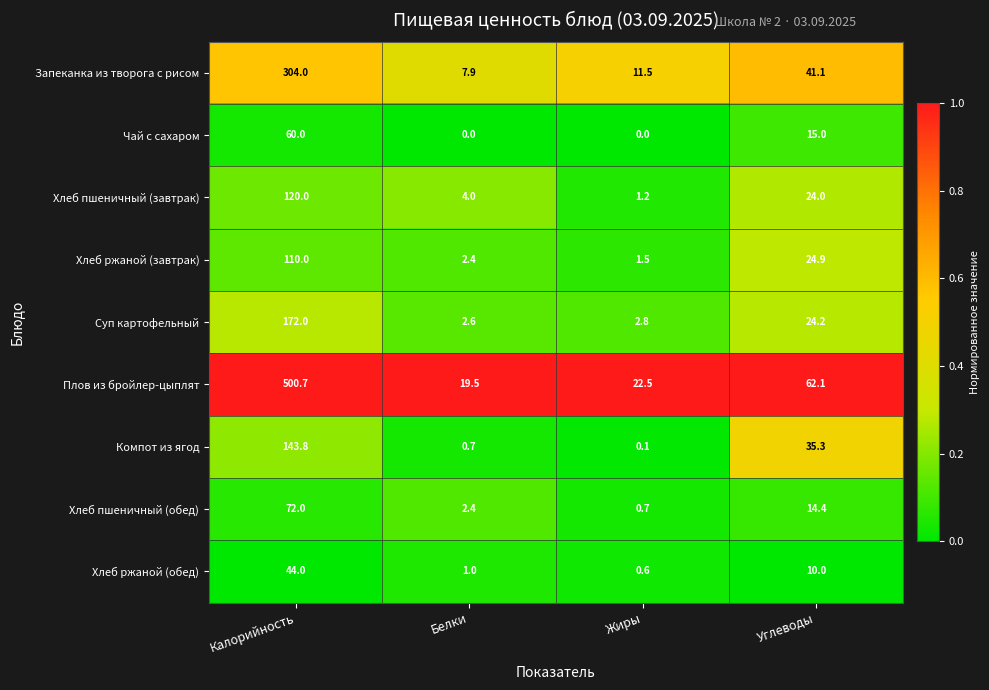

The value of Хлеб пшеничный (обед) at Калорийность is 72.0. True or false?

True